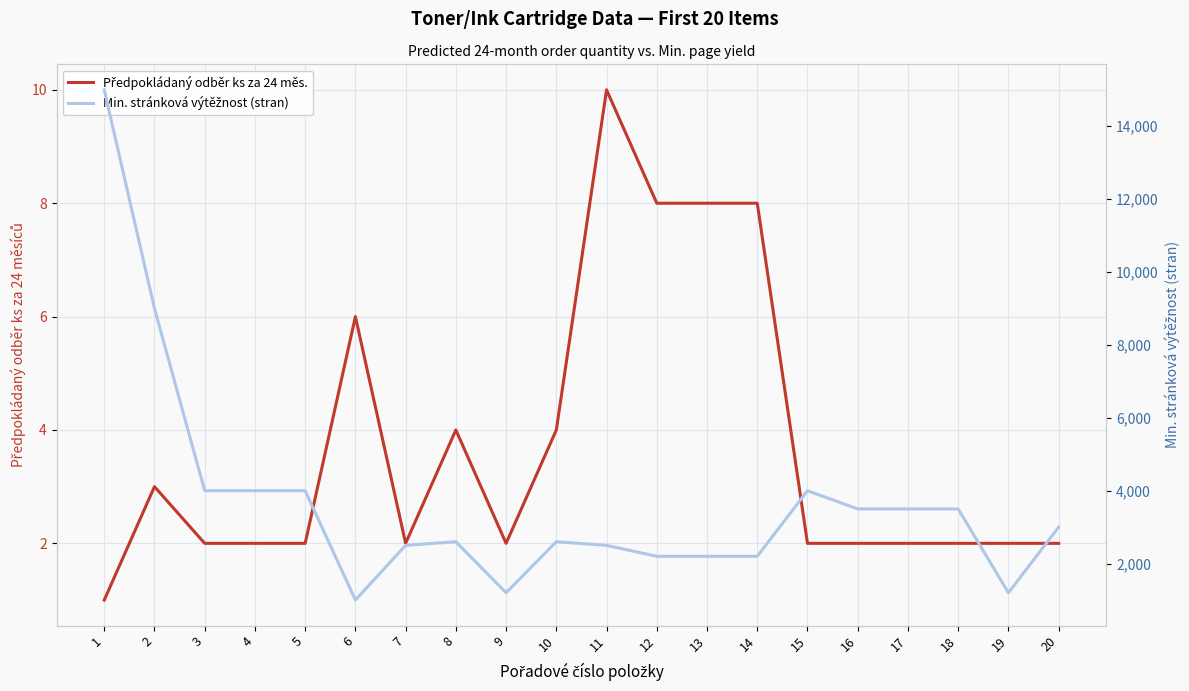

Reading left to right, extract all data points from this chart.

Předpokládaný odběr ks za 24 měs.: 1	3	2	2	2	6	2	4	2	4	10	8	8	8	2	2	2	2	2	2
Min. stránková výtěžnost (stran): 15000	9000	4000	4000	4000	1000	2500	2600	1200	2600	2500	2200	2200	2200	4000	3500	3500	3500	1200	3000